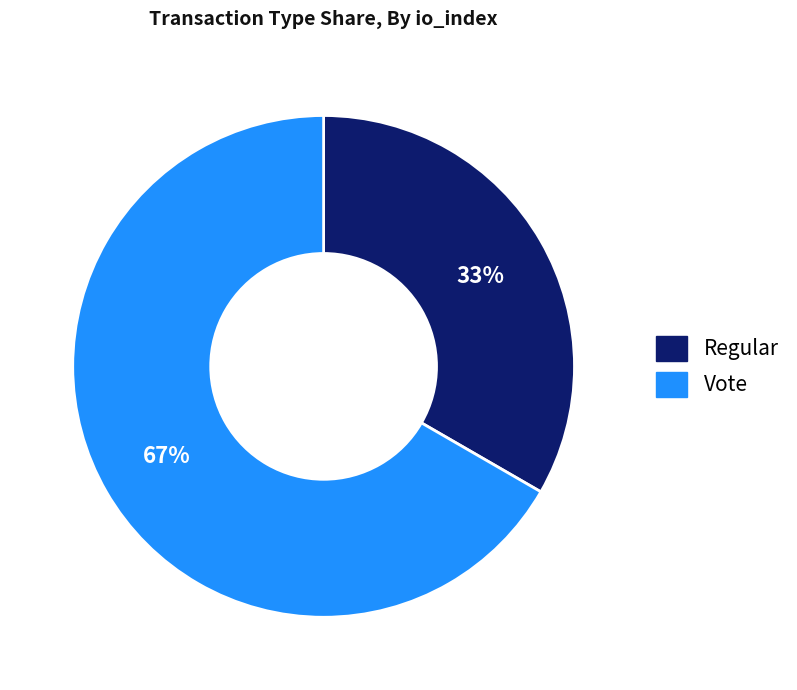

What is the smallest slice in the pie chart?

Regular